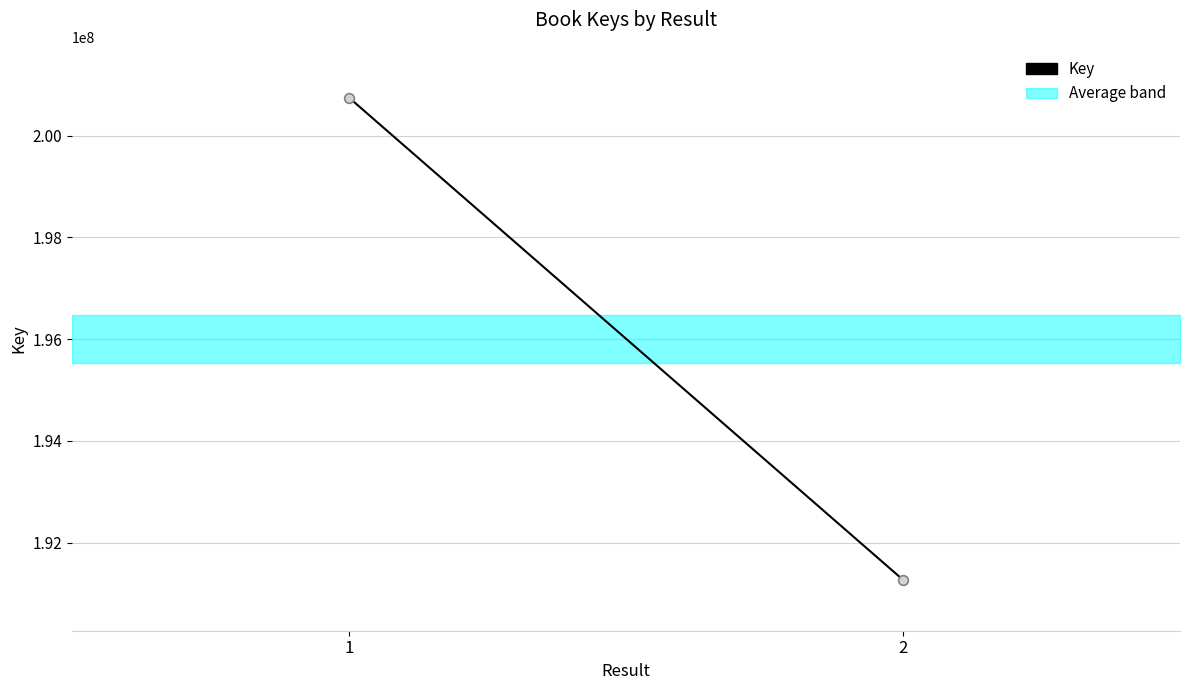

List the labels in order of value, smallest first.

2, 1